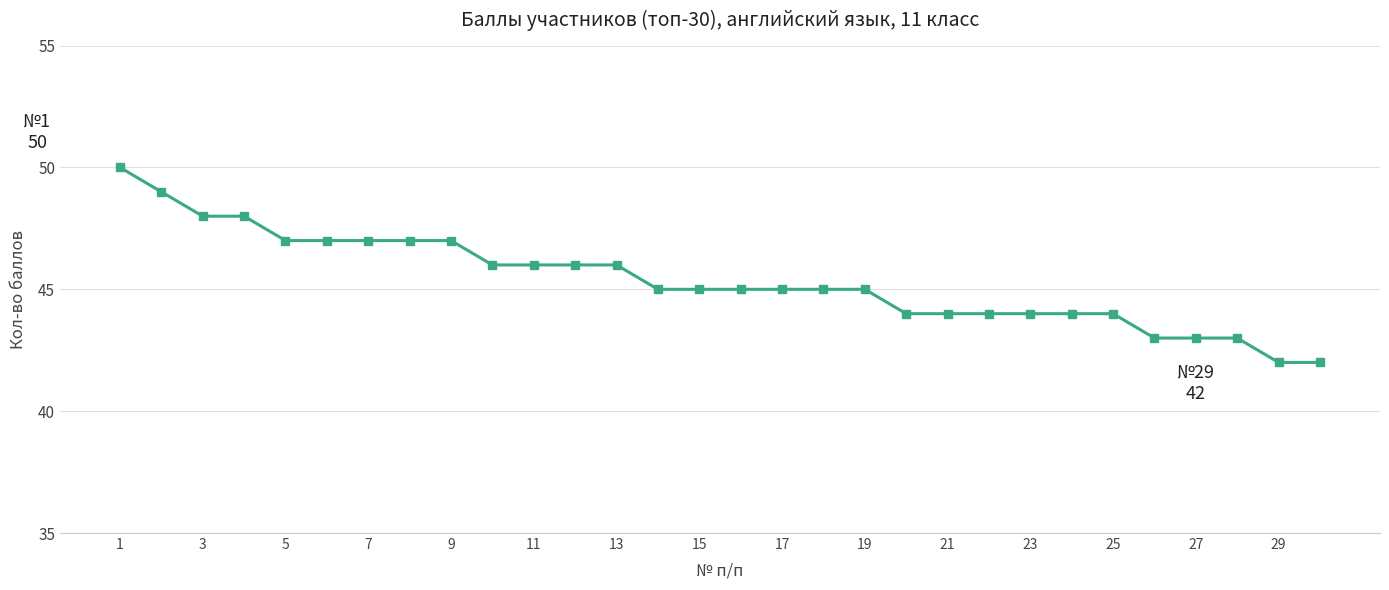

What is the difference between the maximum and minimum values?

8